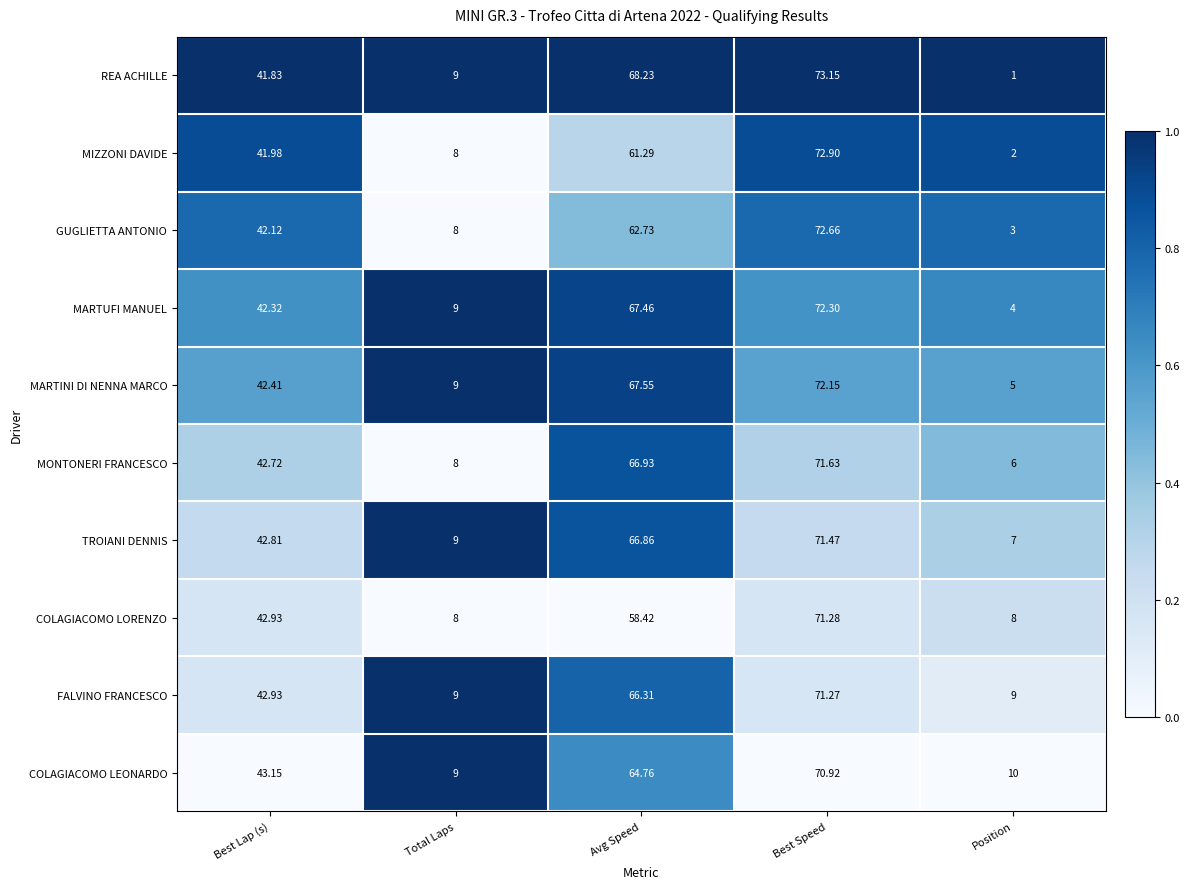

Rank the series at Position from highest to lowest value.

COLAGIACOMO LEONARDO, FALVINO FRANCESCO, COLAGIACOMO LORENZO, TROIANI DENNIS, MONTONERI FRANCESCO, MARTINI DI NENNA MARCO, MARTUFI MANUEL, GUGLIETTA ANTONIO, MIZZONI DAVIDE, REA ACHILLE